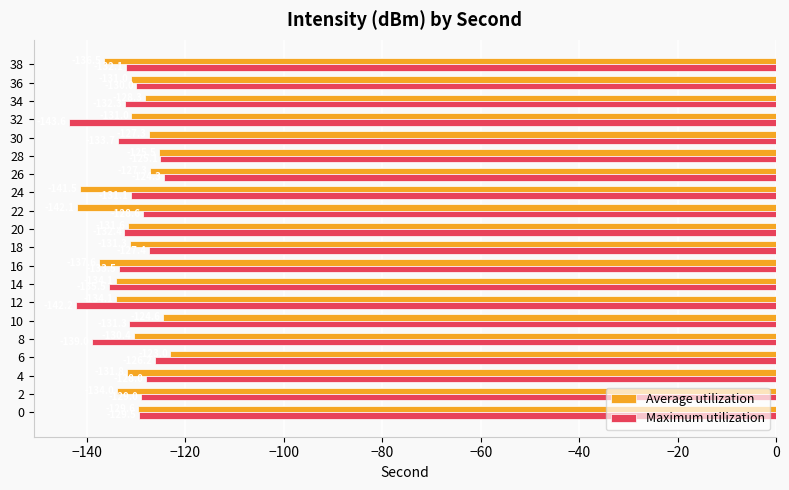

What are all the series names shown in the legend?

Average utilization, Maximum utilization